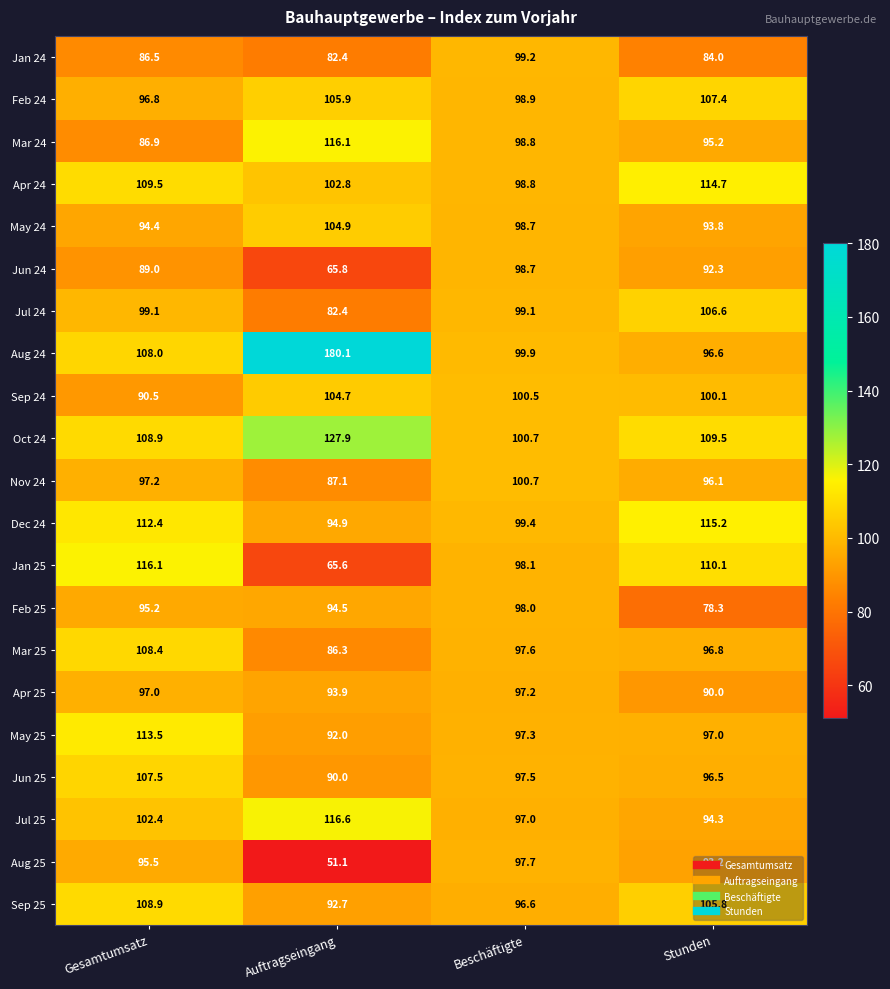

Rank the categories by Oct 24 value from lowest to highest.

Beschäftigte, Gesamtumsatz, Stunden, Auftragseingang